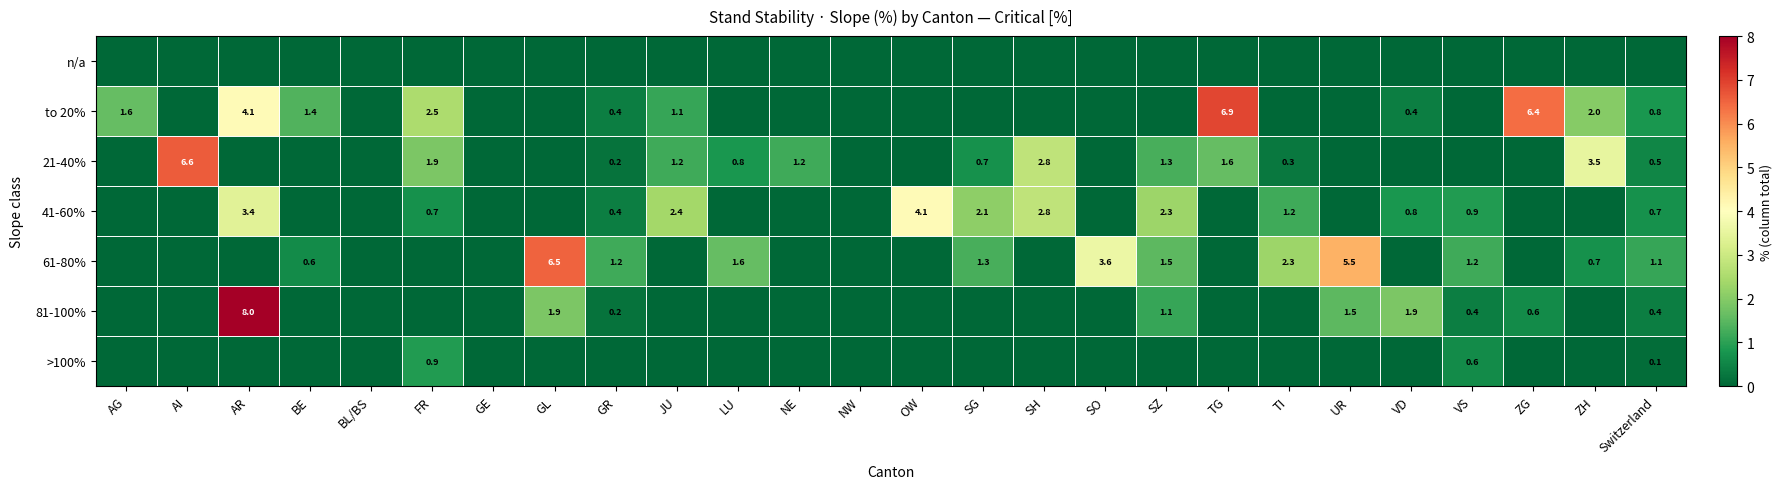

True or false: to 20% has a value of 0.9 at FR.

False